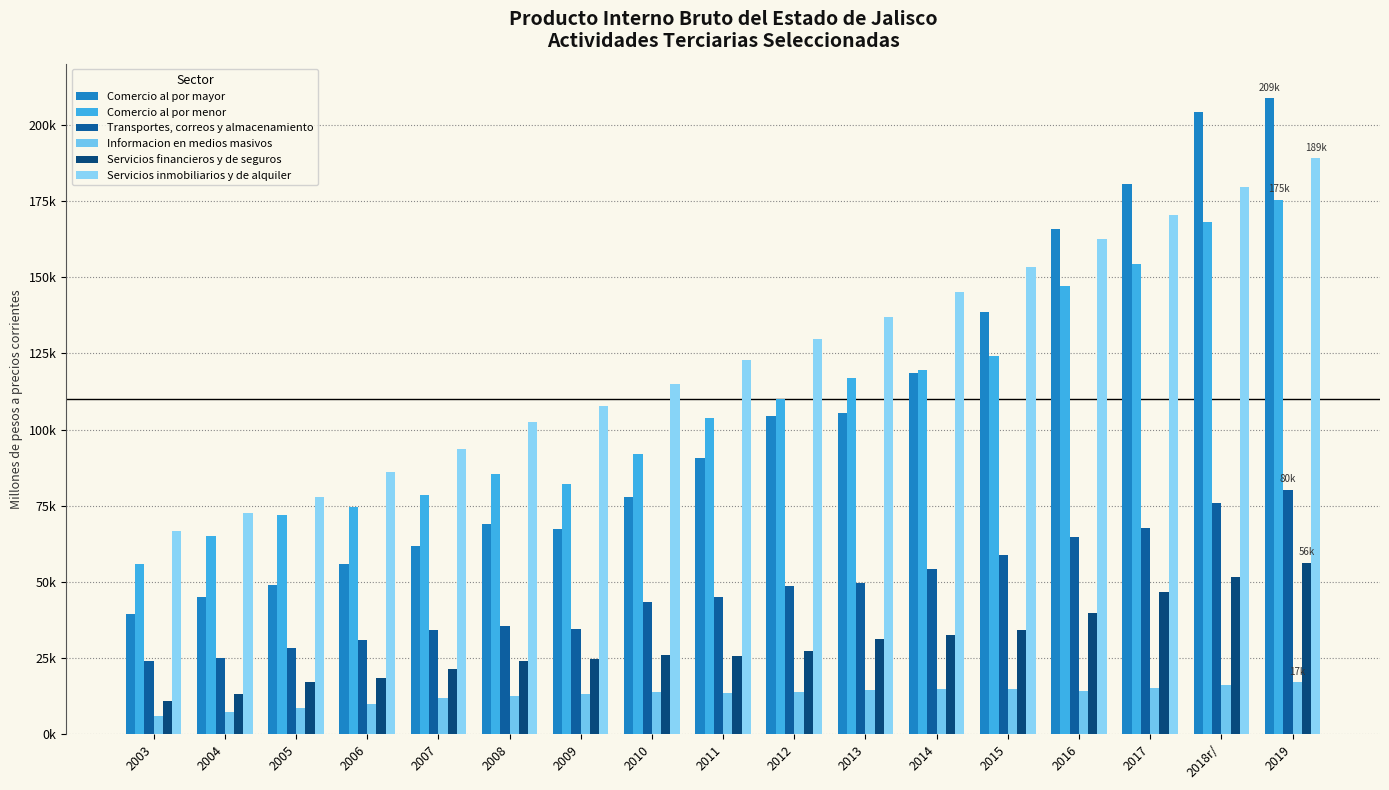

Does the chart contain stacked bars?

No